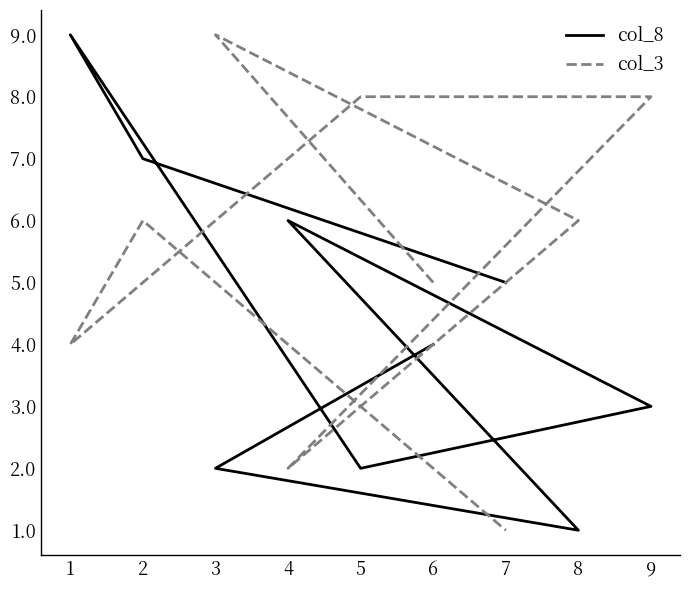

Which series has the widest spread of values?

col_8